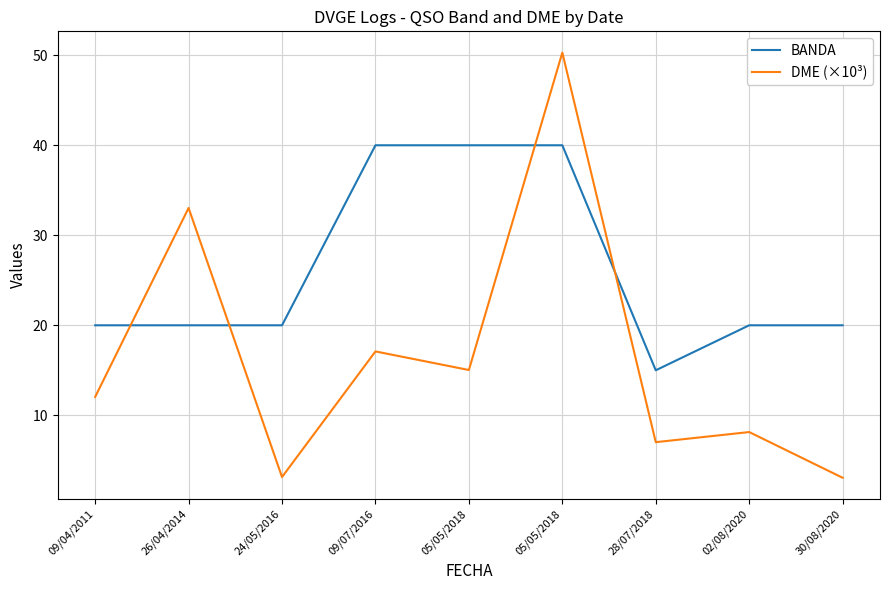

What is the minimum value for BANDA?

15.0